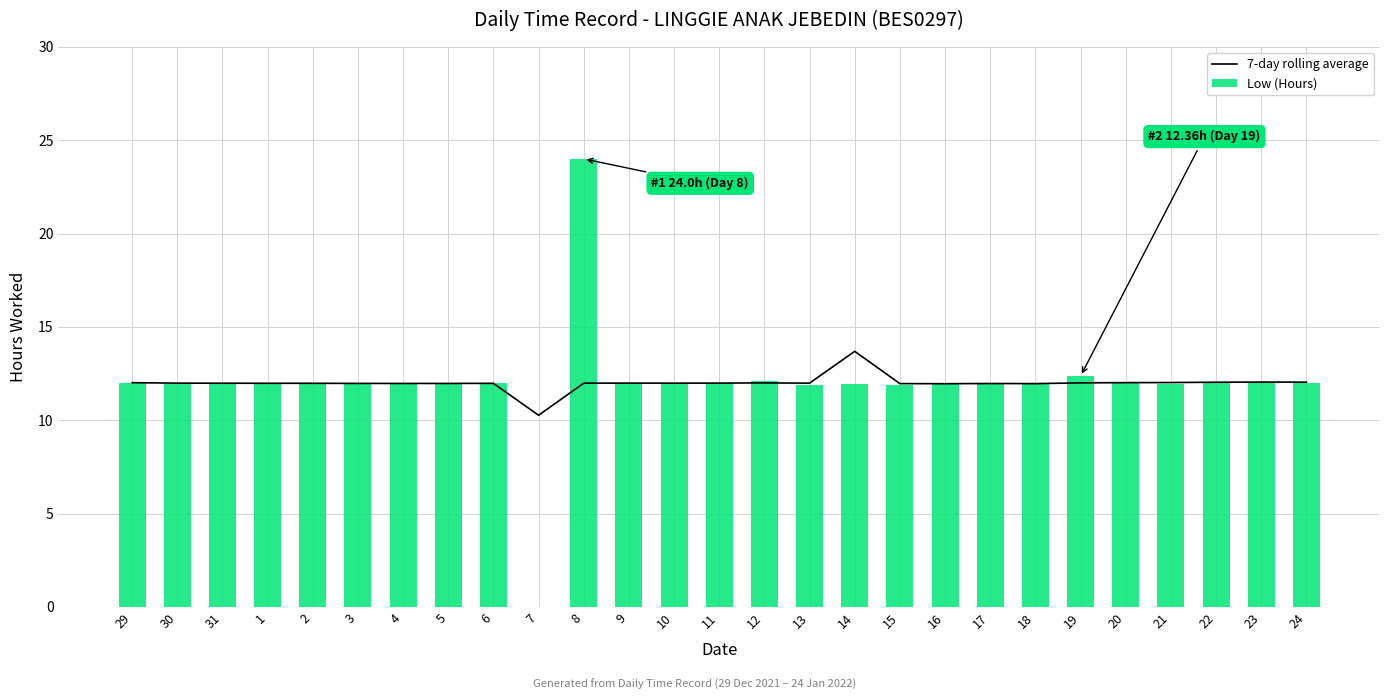

Which series has the widest spread of values?

Low (Hours)